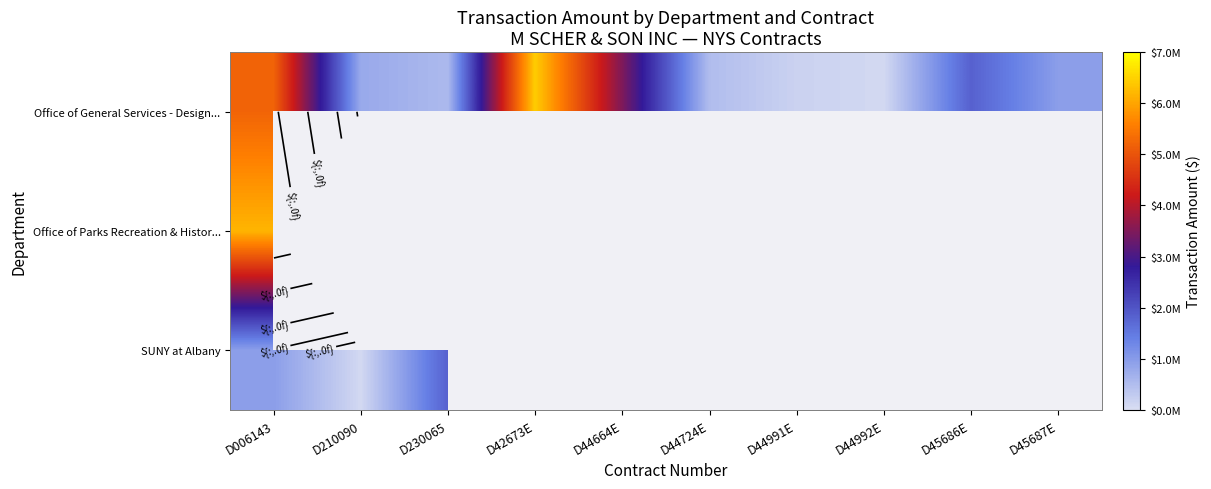

Read the Office of General Services - Design... value at D42673E.

6435911.0